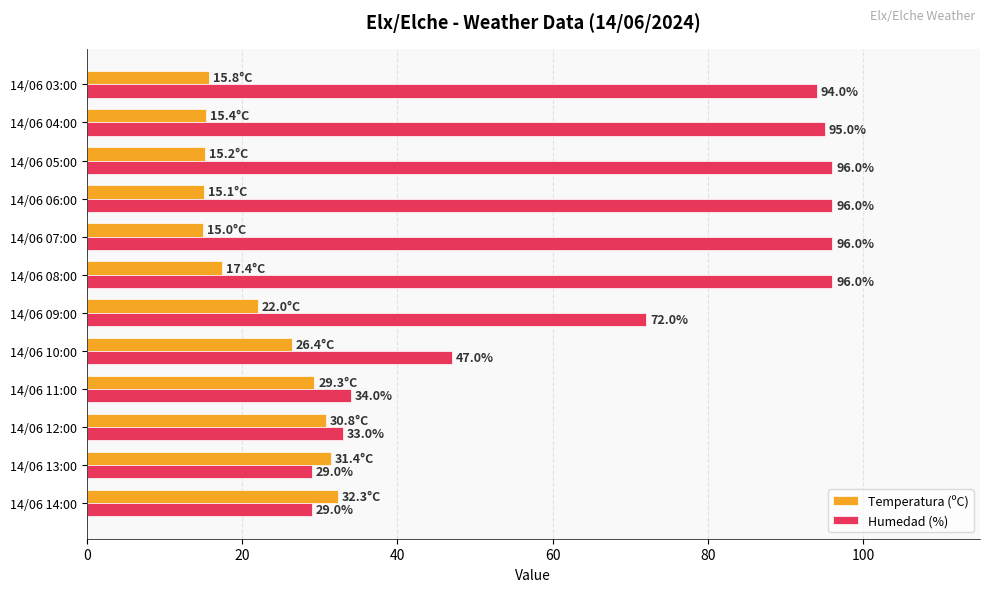

Which series has the widest spread of values?

Humedad (%)